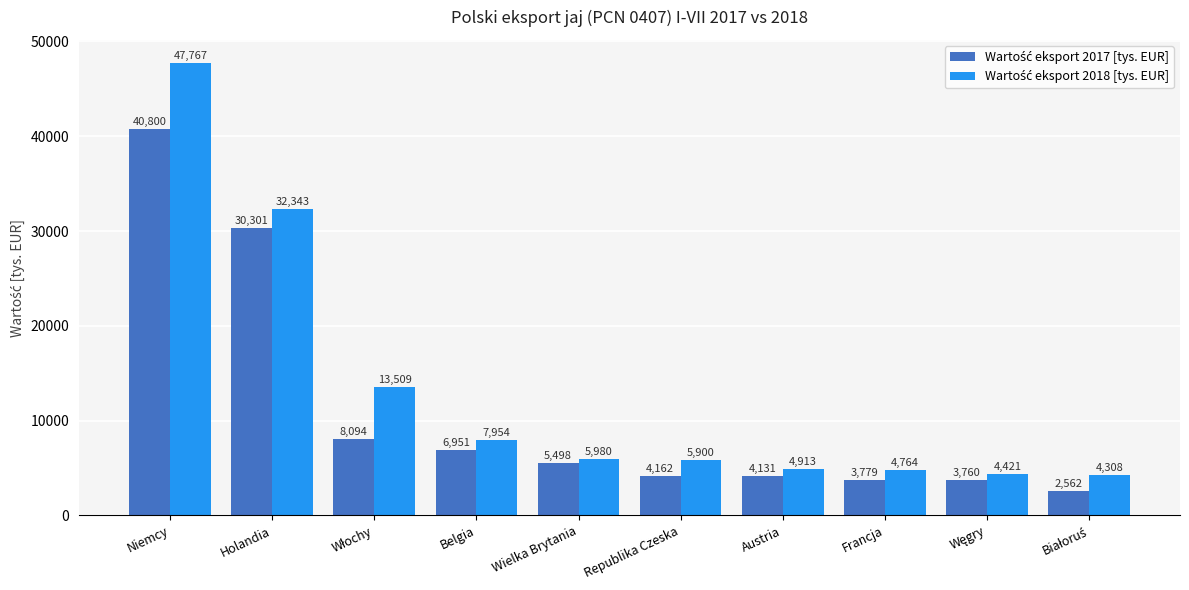

What is the spread (max minus min) of values at Austria?

782.0